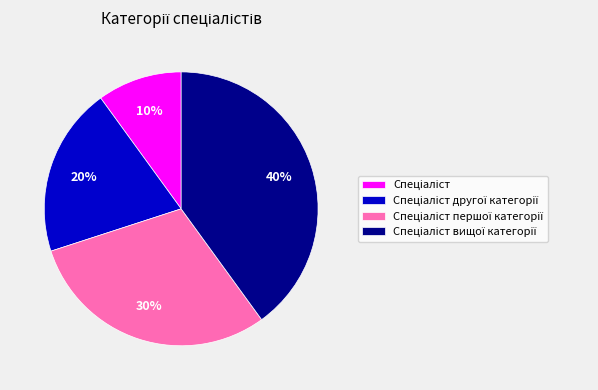

Does any single category account for the majority?

No